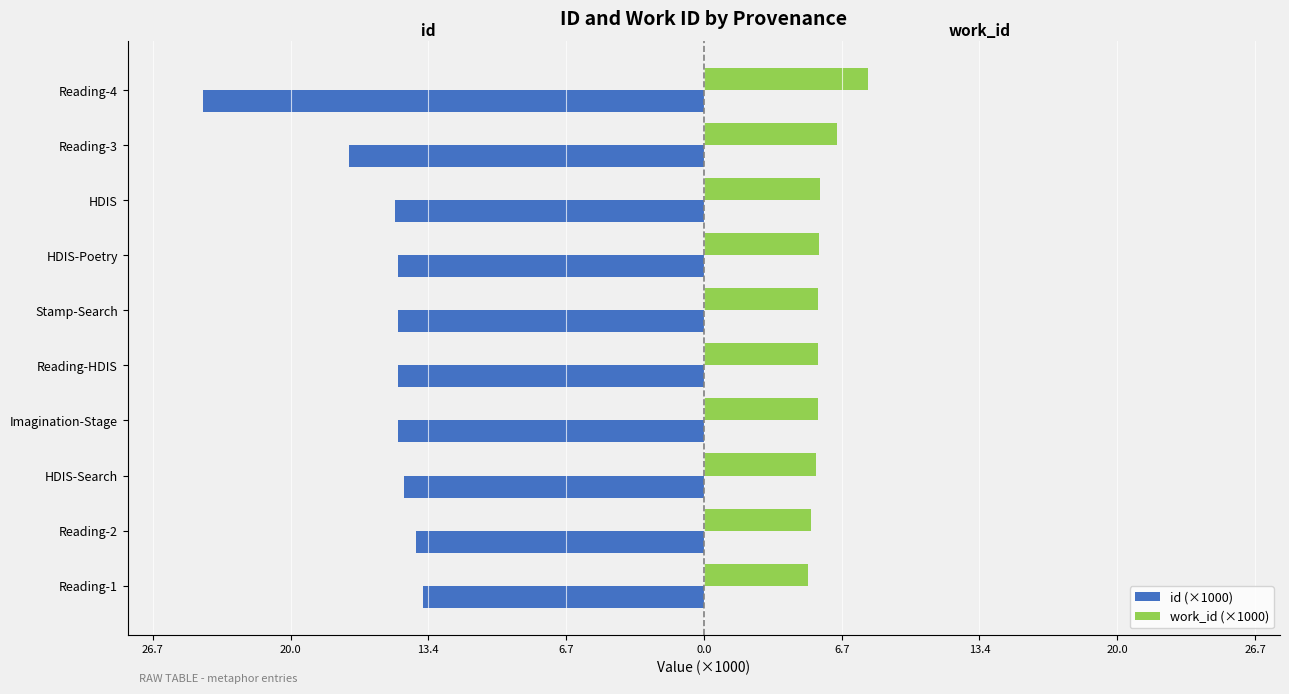

What is the difference between the second highest and second lowest values in the id (×1000) series?

3.2